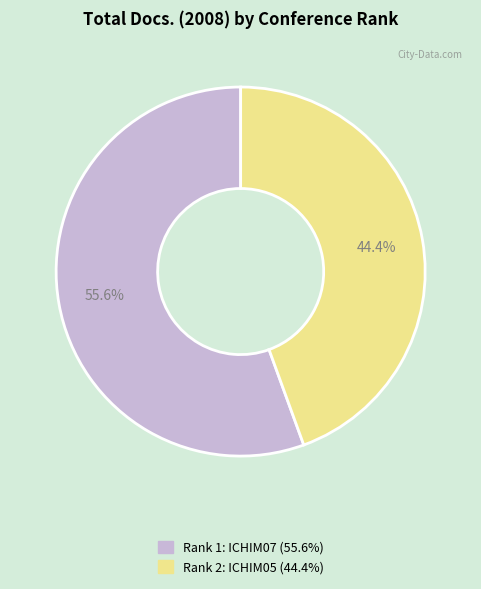

Count the number of slices in the pie.

2